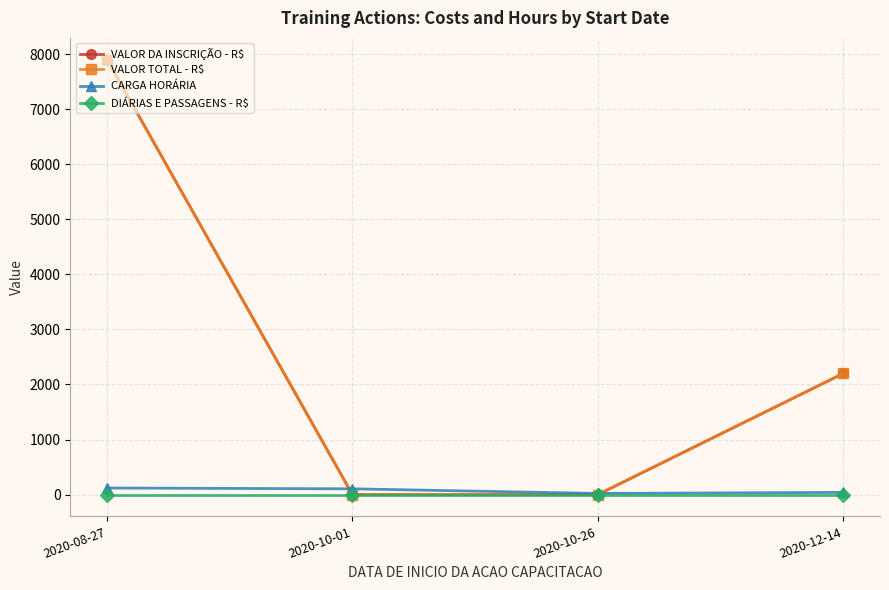

At which category is the sum across all series the highest?

2020-08-27